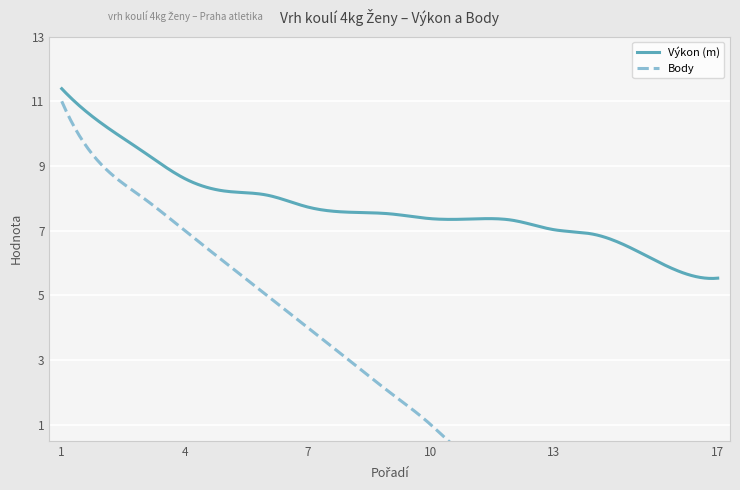

True or false: Výkon (m) has a value of 5.8 at Tycová Kristýna.

False